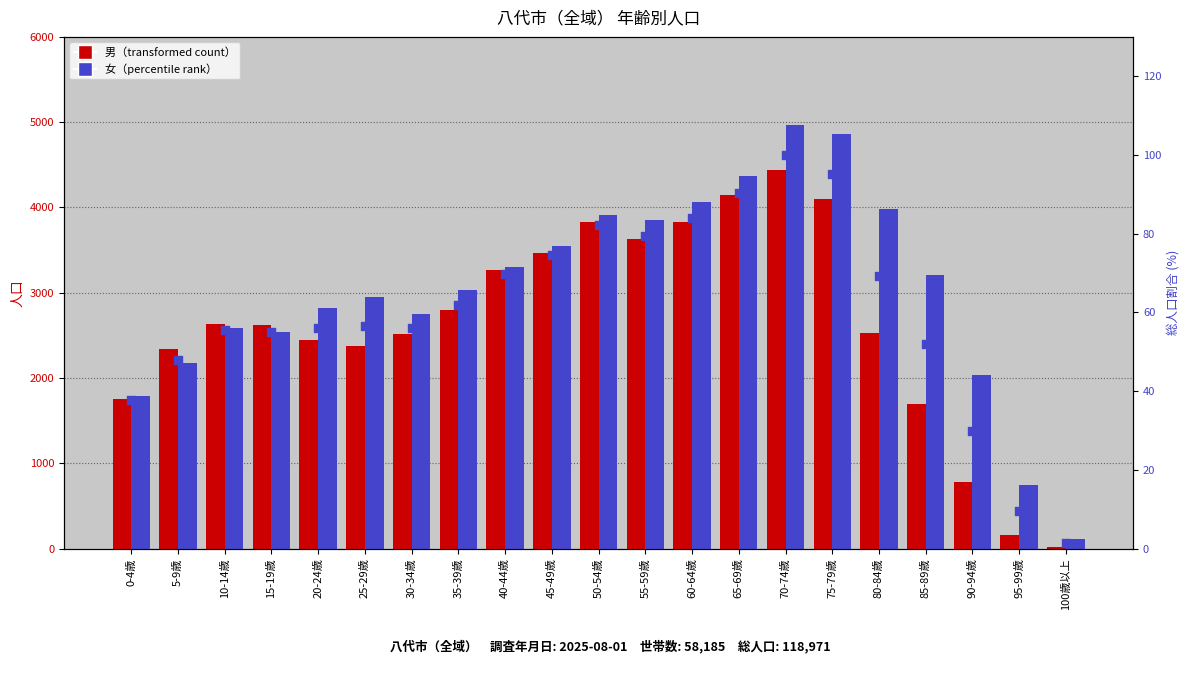

What is the total value across all series at 95-99歳?

912.6